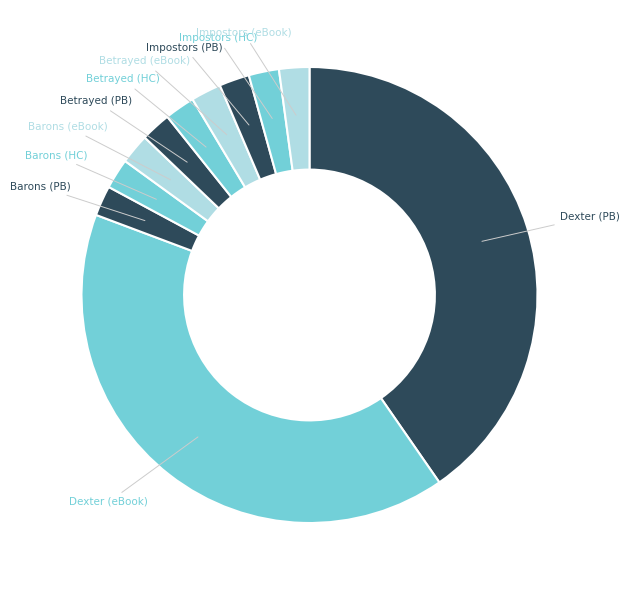

How many slices are in this pie chart?

11